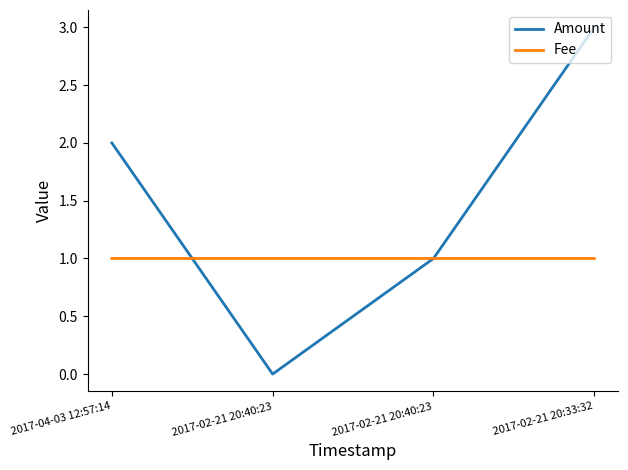

After their last crossing, which series has the higher values: Amount or Fee?

Fee